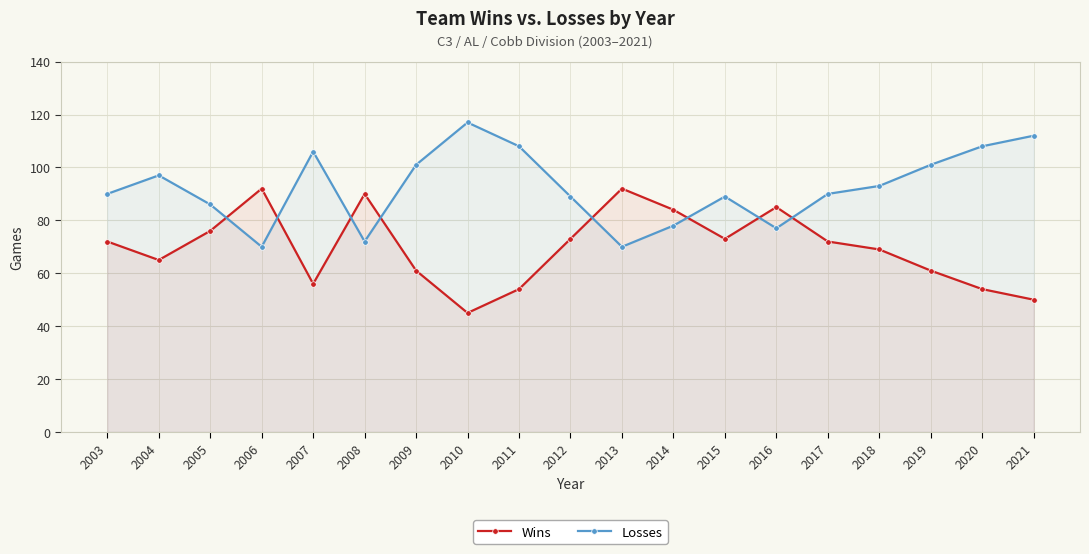

How many values in the Losses series are below 90?

8